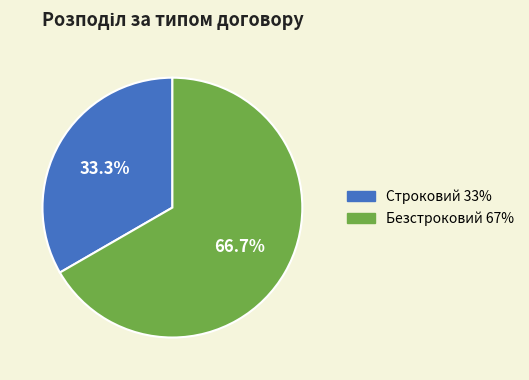

Between Безстроковий and Строковий, which is larger?

Безстроковий